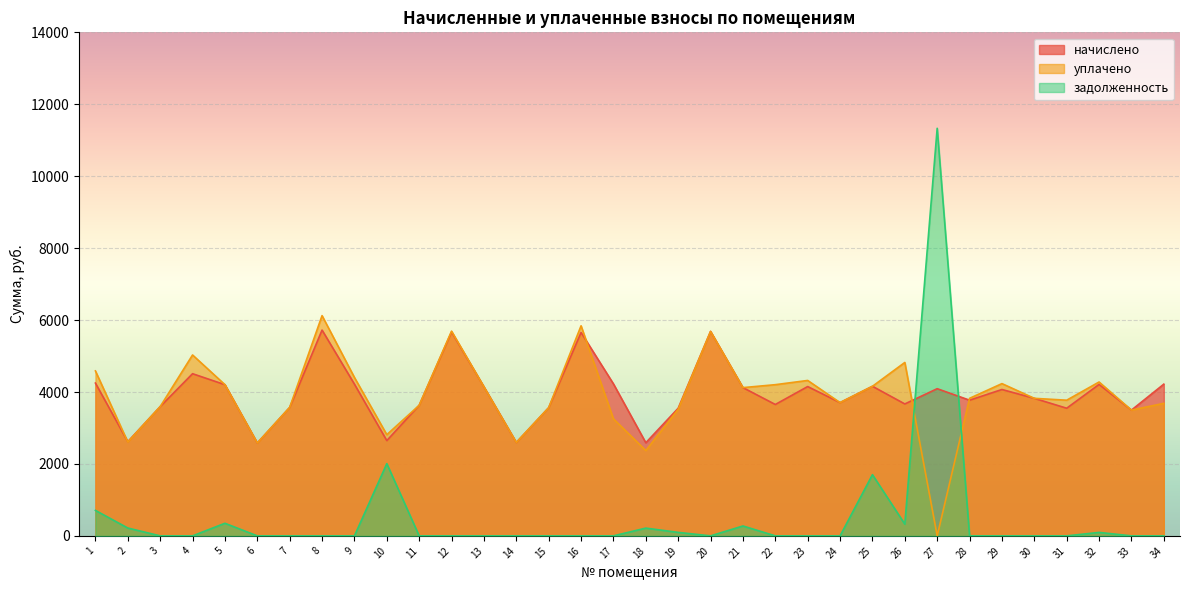

How many lines are shown in the chart?

3